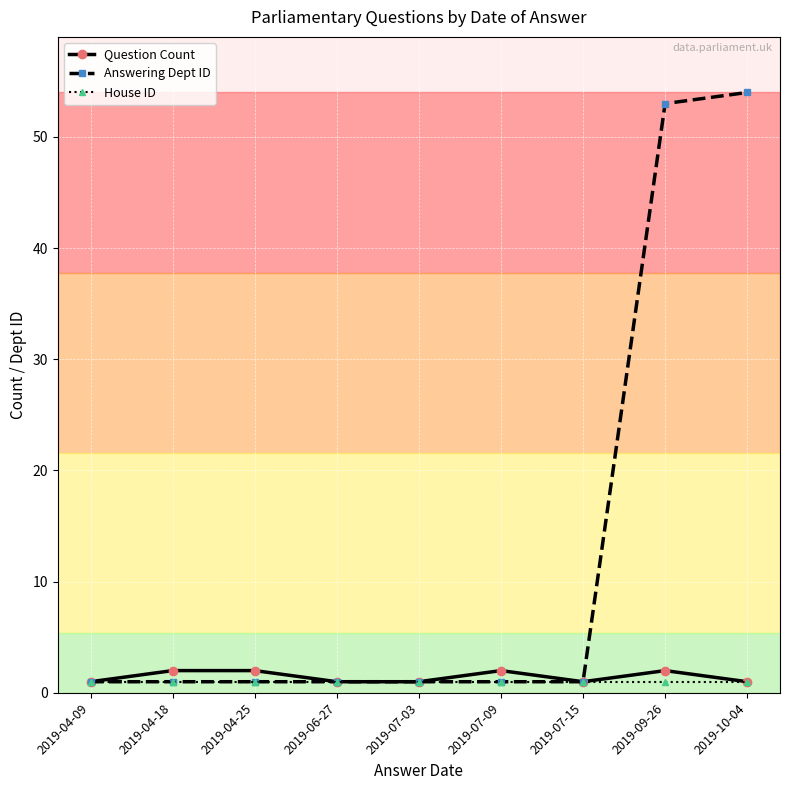

Is the value of Question Count at 2019-04-25 greater than the value of House ID at 2019-06-27?

Yes